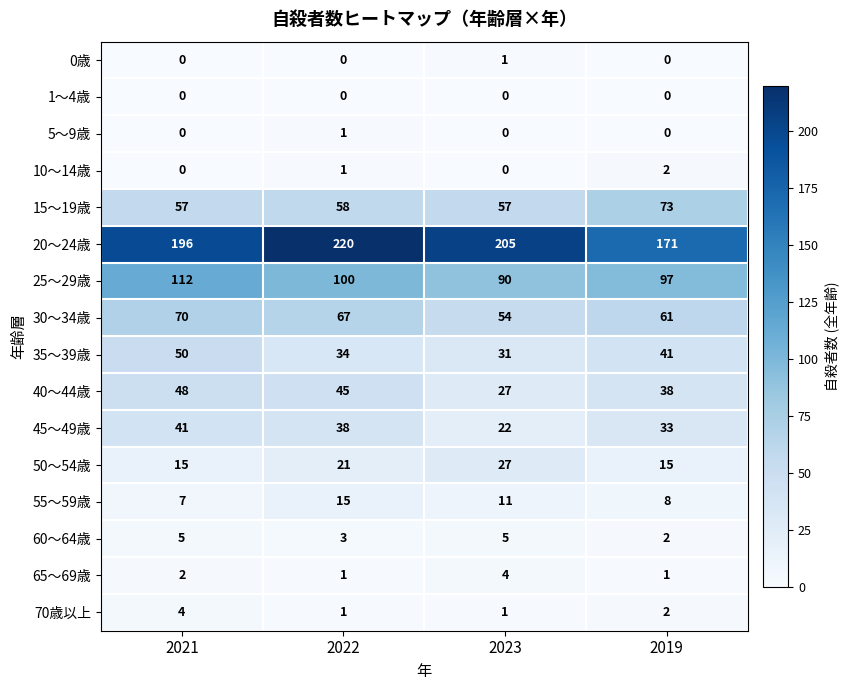

What is the sum of all 35～39歳 values?

156